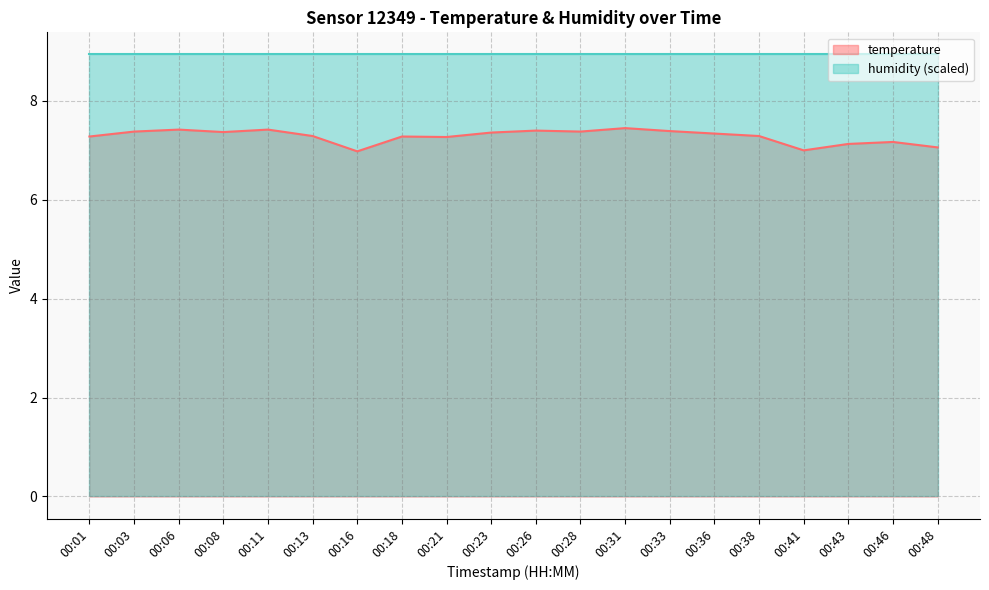

Rank the categories by value from lowest to highest.

00:16, 00:41, 00:48, 00:43, 00:46, 00:21, 00:01, 00:18, 00:13, 00:38, 00:36, 00:23, 00:08, 00:03, 00:28, 00:33, 00:26, 00:06, 00:11, 00:31